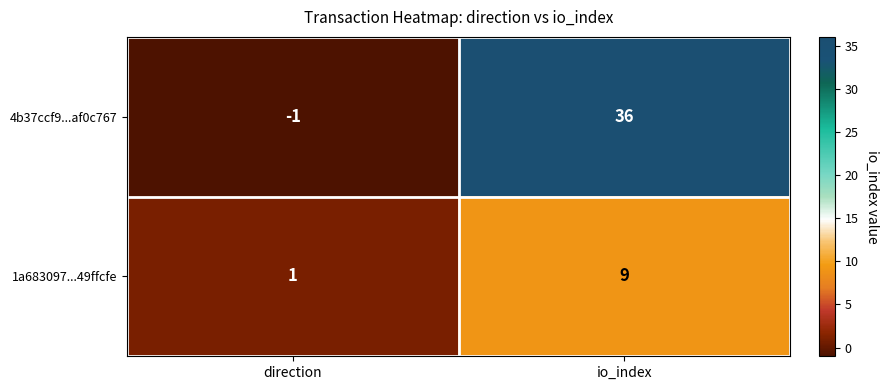

What is the difference between the 4b37ccf9...af0c767 values at direction and io_index?

37